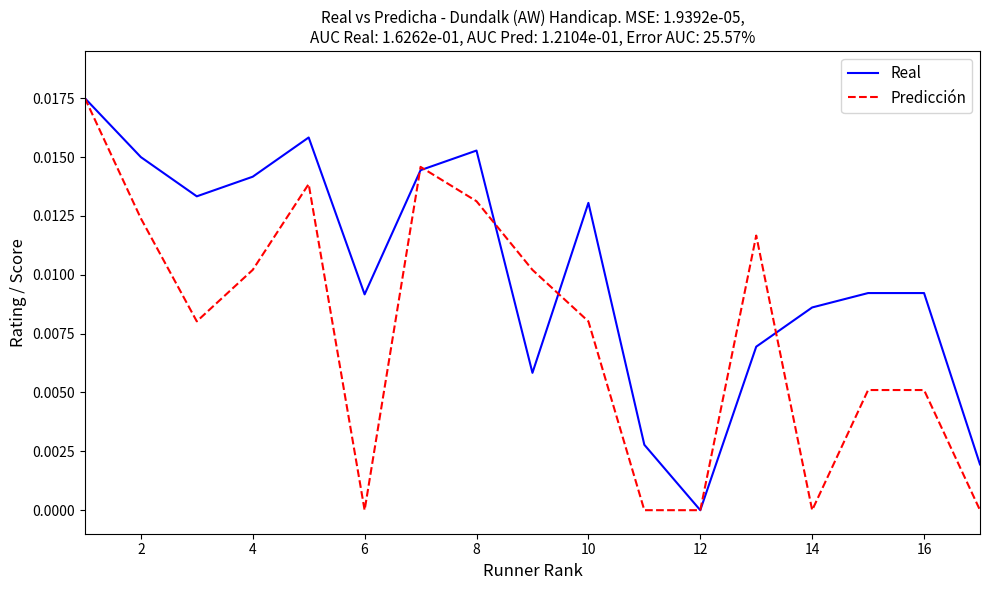

Rank the series by their average value, from highest to lowest.

Real, Predicción